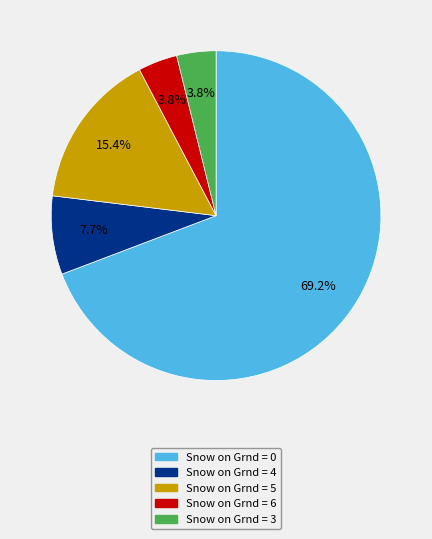

Which slice is the largest?

Snow on Grnd = 0